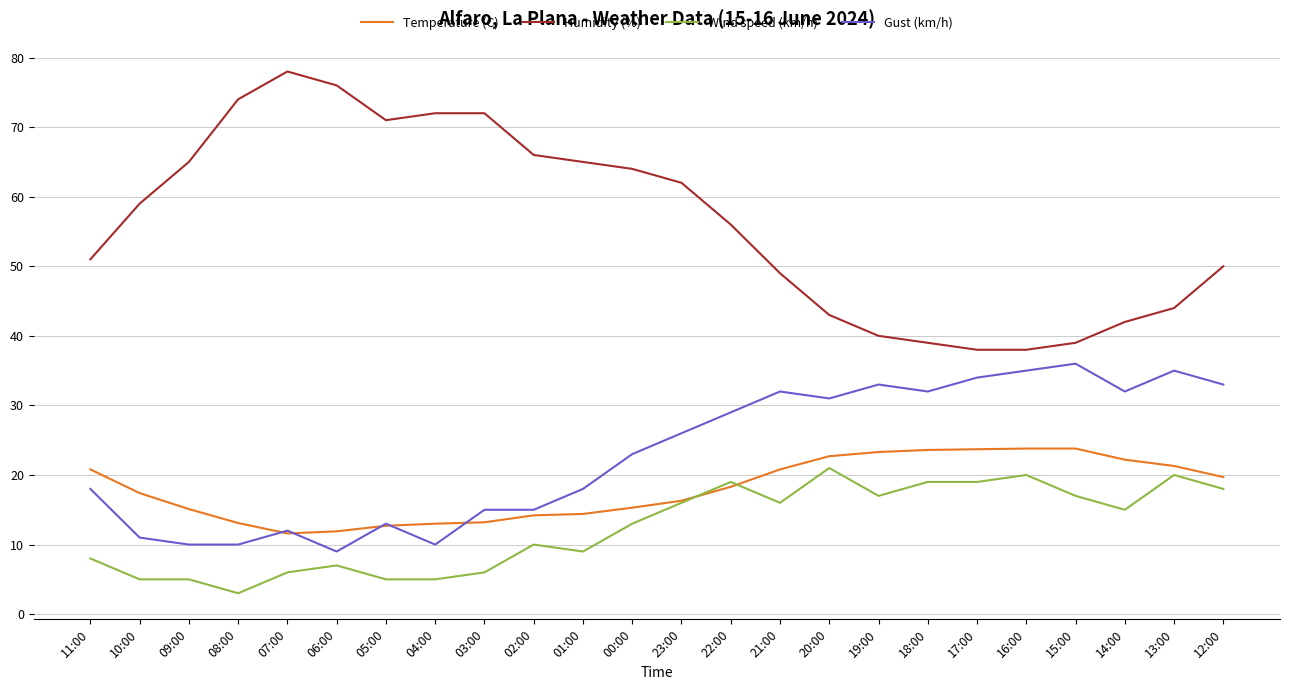

The value of Wind speed (km/h) at 11:00 is 8.0. True or false?

True